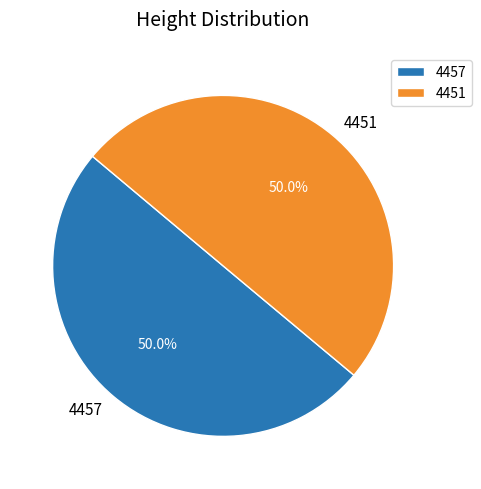

To the nearest percent, what is the average slice percentage?

50%